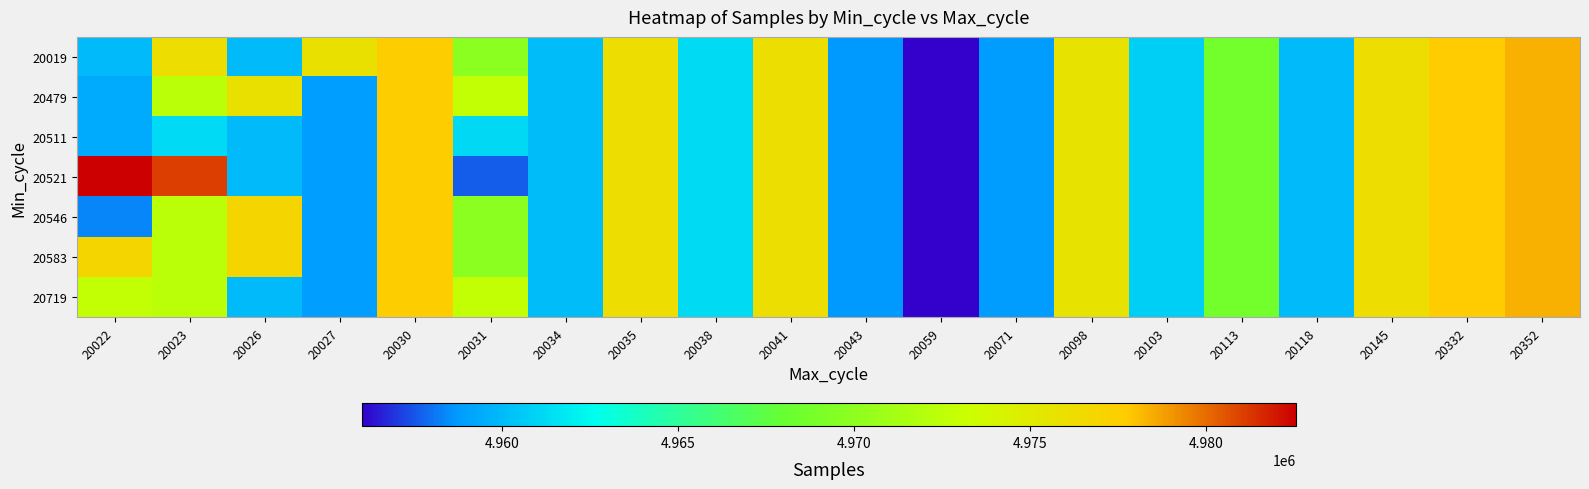

Between 20031 and 20071, which series saw the biggest shift?

20479